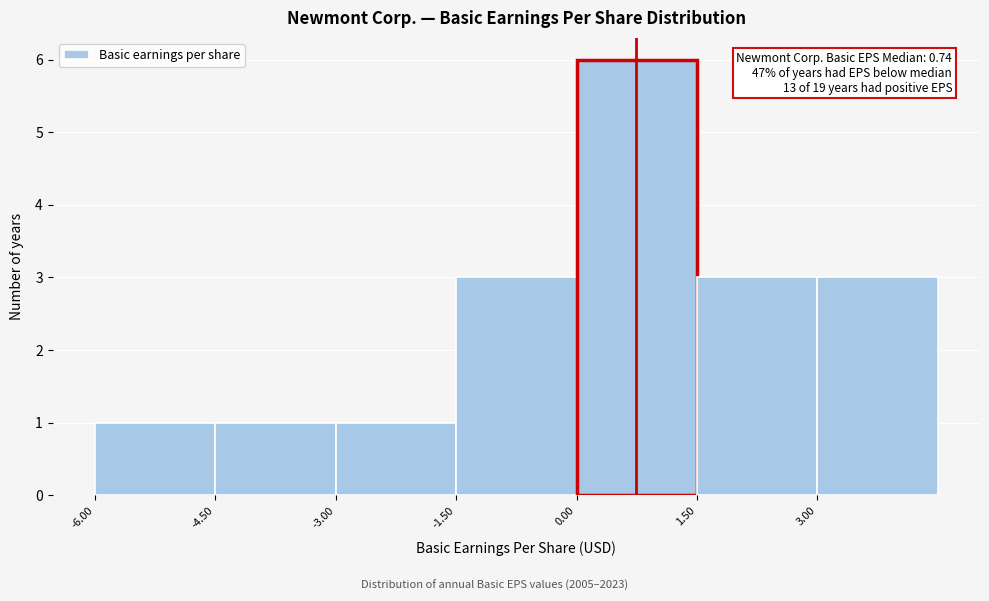

Over which range of the x-axis is the bar tallest?

0.0 to 1.5